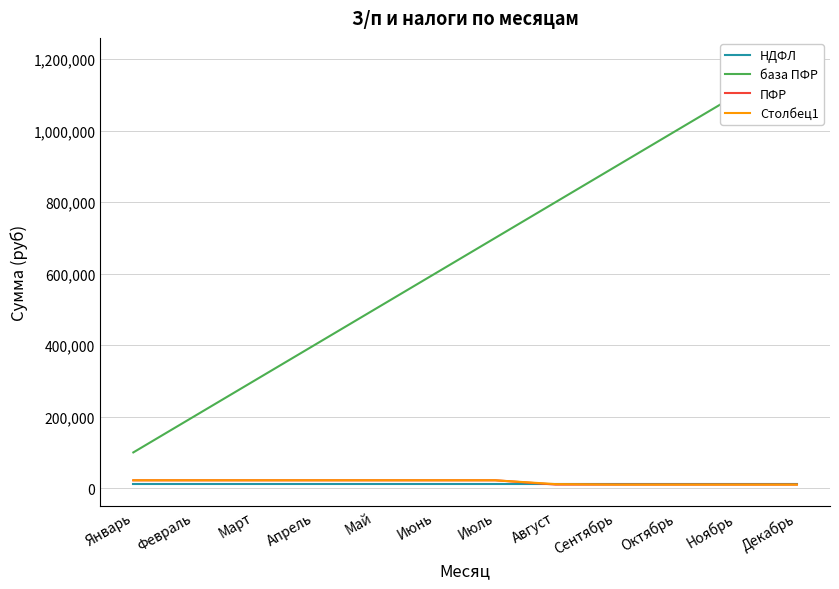

Is it true that ПФР equals 22001.1 at Июнь?

True